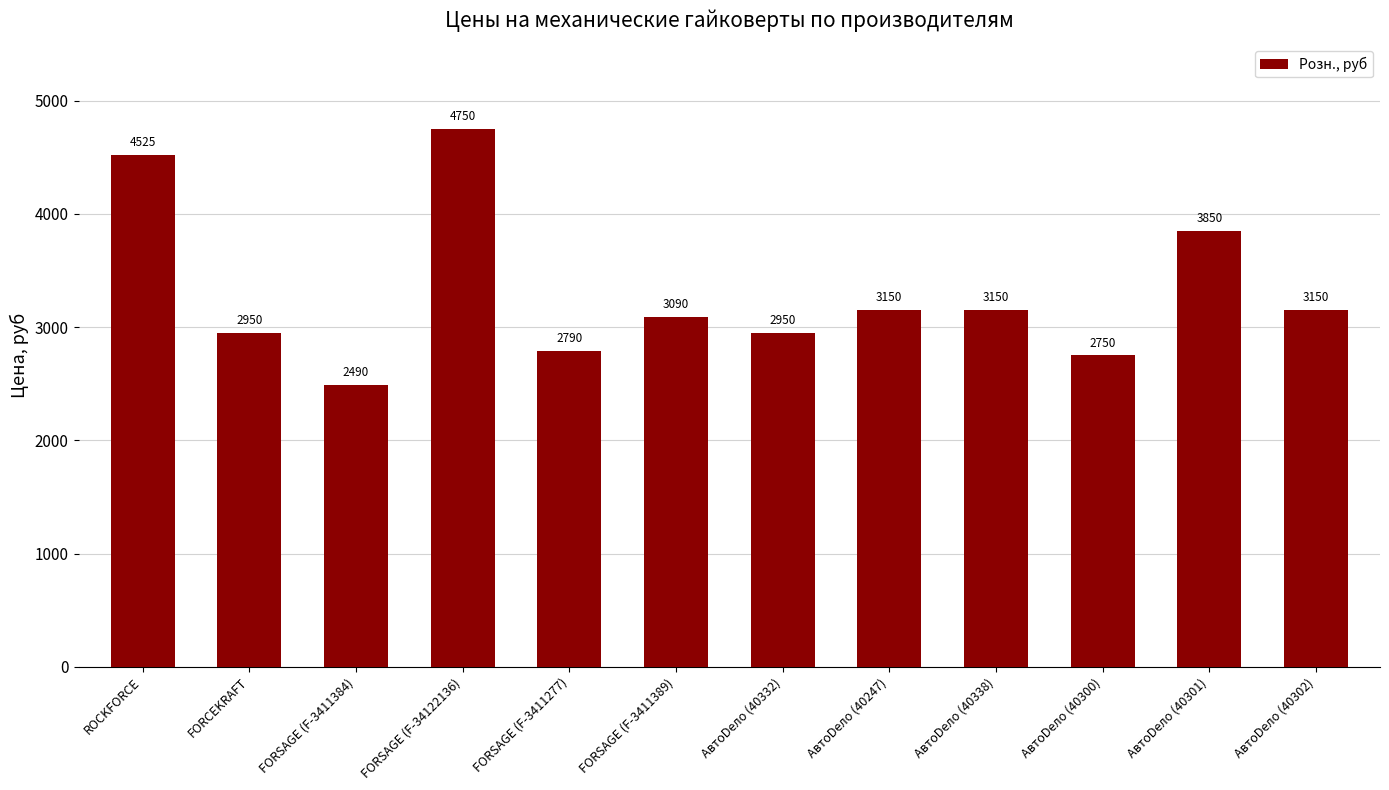

What is the minimum value shown in the chart?

2490